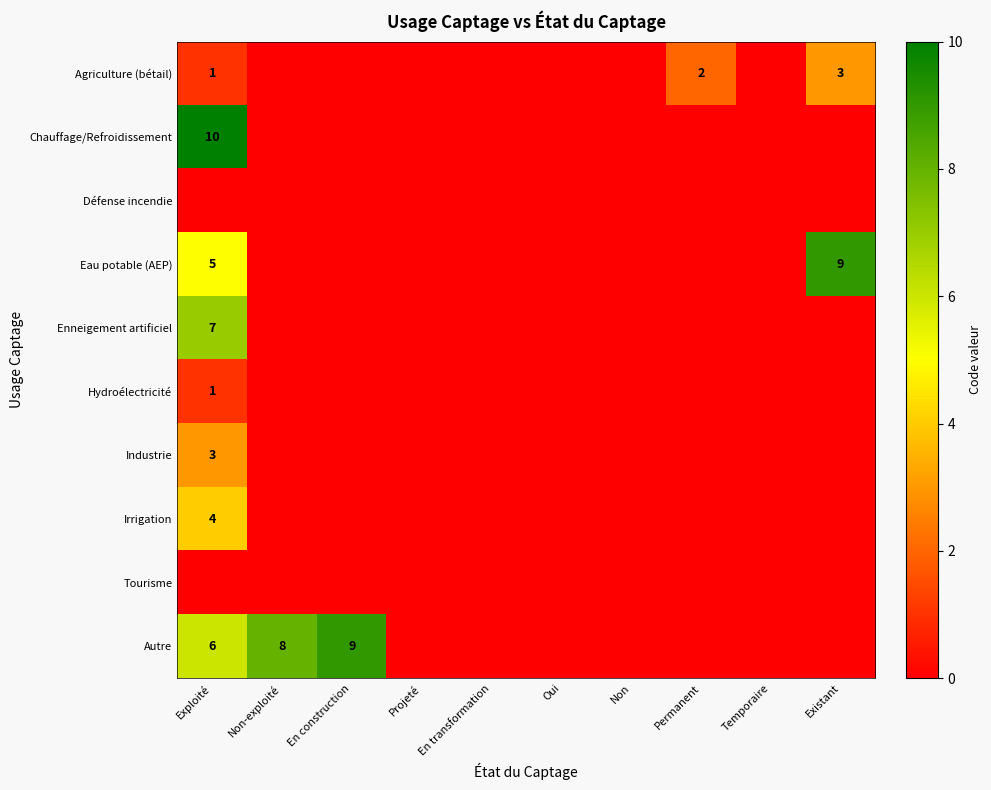

True or false: Hydroélectricité has a value of 1 at Exploité.

True